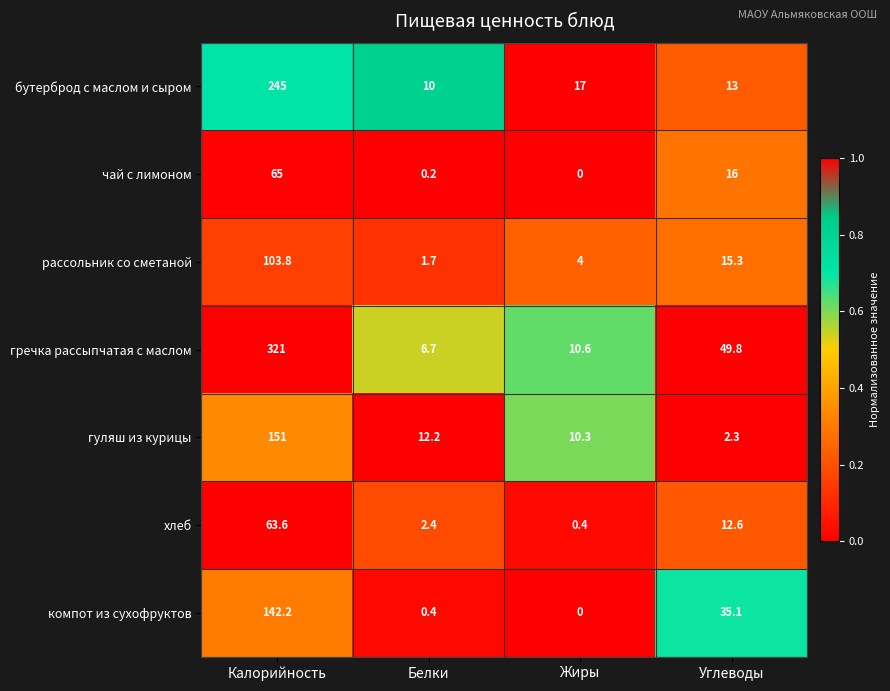

Reading left to right, what are all the values shown in this chart?

бутерброд с маслом и сыром: 245.0	10.0	17.0	13.0
чай с лимоном: 65.0	0.2	0.0	16.0
рассольник со сметаной: 103.8	1.7	4.0	15.3
гречка рассыпчатая с маслом: 321.0	6.7	10.6	49.8
гуляш из курицы: 151.0	12.2	10.3	2.3
хлеб: 63.6	2.4	0.4	12.6
компот из сухофруктов: 142.2	0.4	0.0	35.1